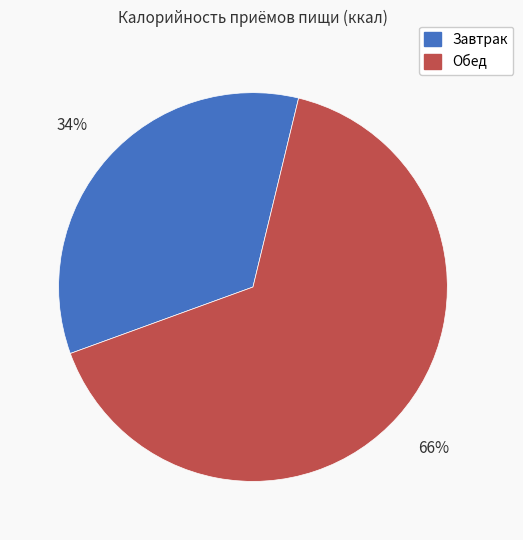

Do Завтрак and Обед together represent more than half of the pie?

Yes